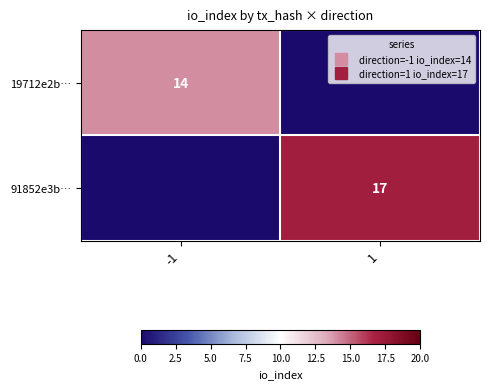

Count the 19712e2b… values in the range 0 to 14.

2